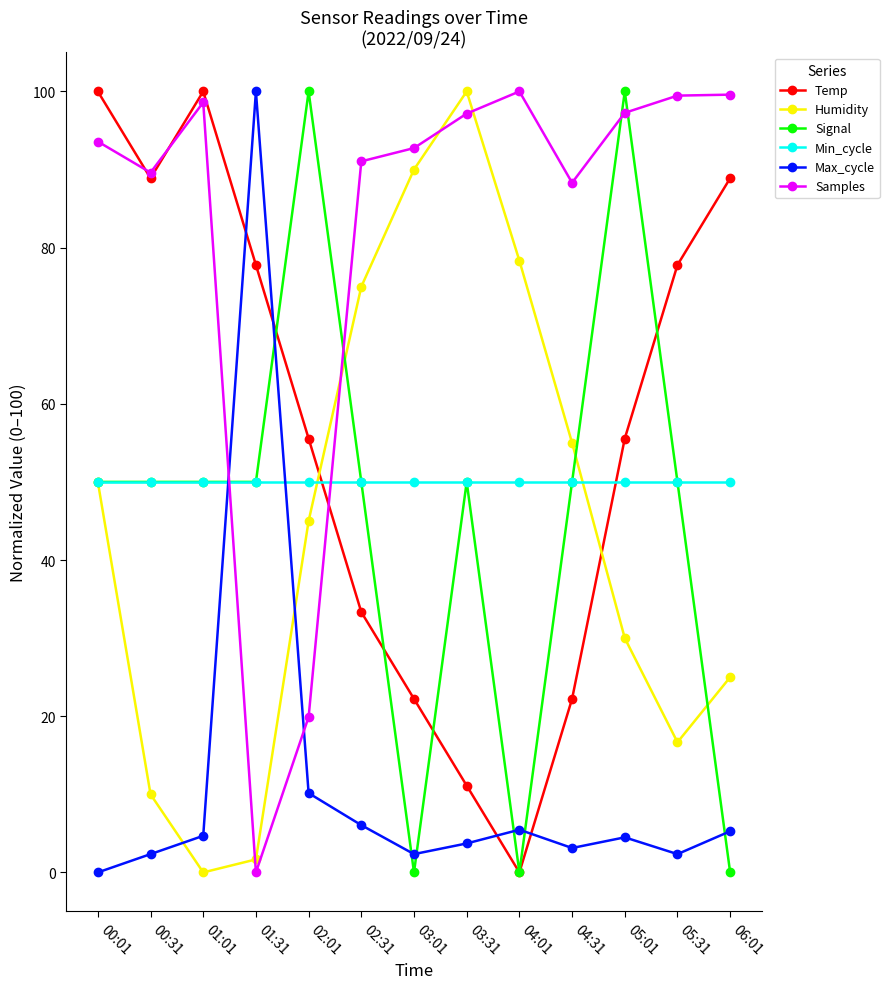

Which category has the highest value in the Max_cycle series?

01:31